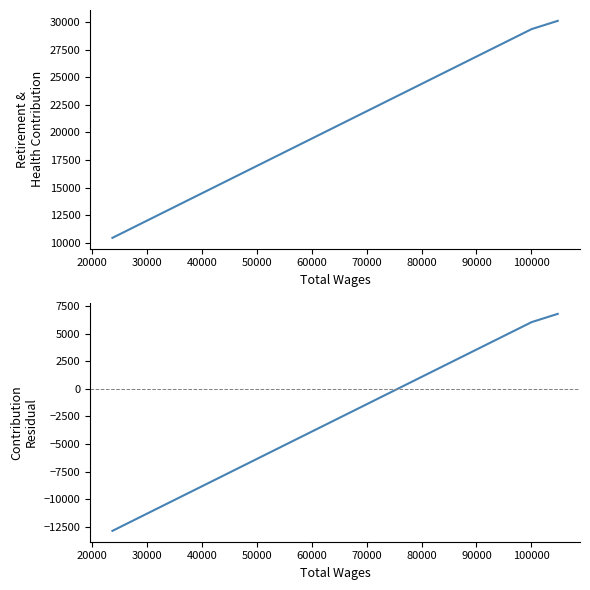

What is the lowest value of the Residual (vs mean) series?

-12893